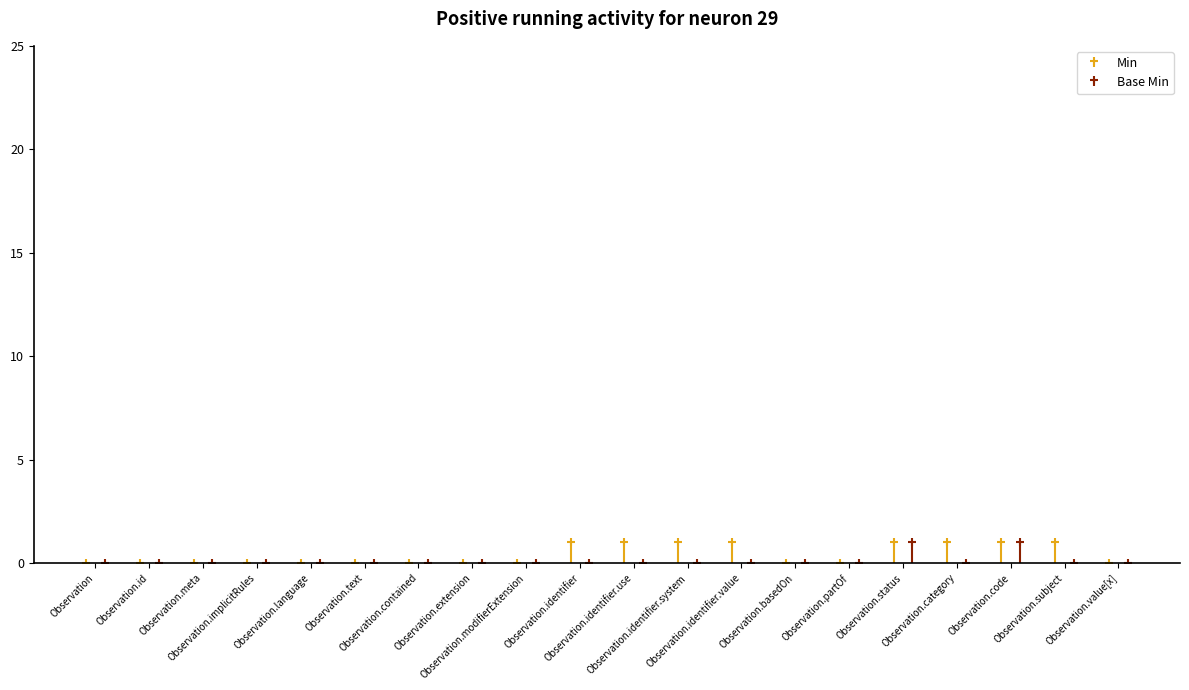

At which category is the sum across all series the highest?

Observation.status